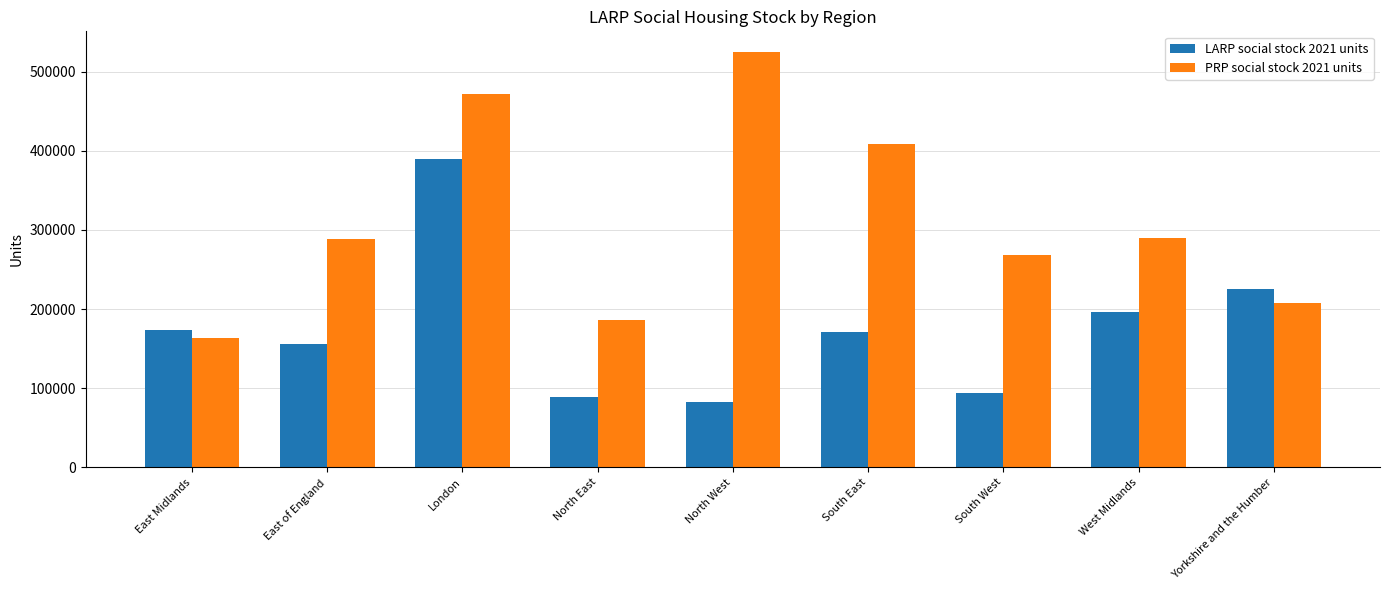

How many distinct data groups are displayed?

2